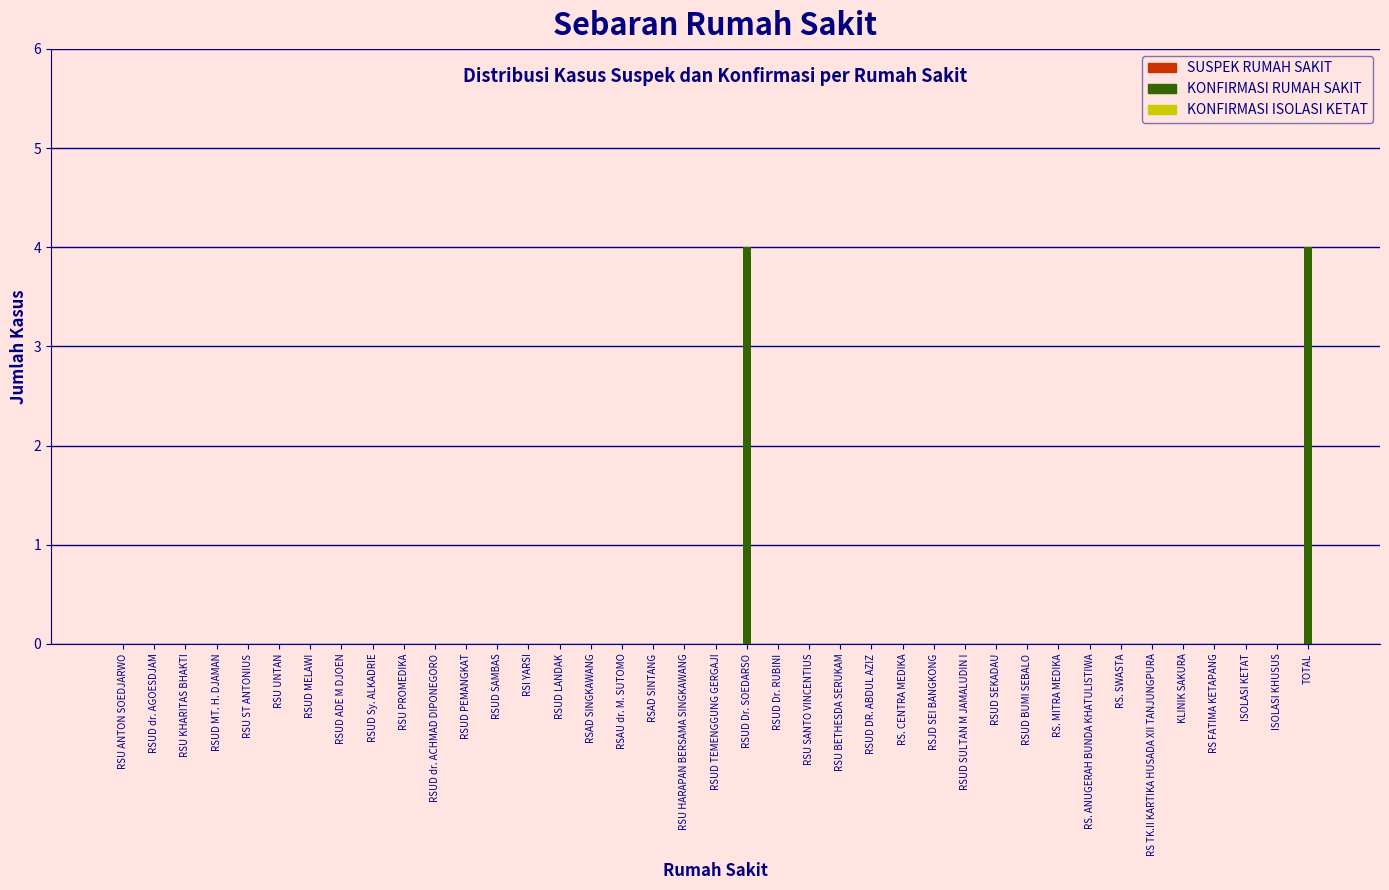

What is the change in value from RSU UNTAN to RSUD Dr. SOEDARSO?

+4